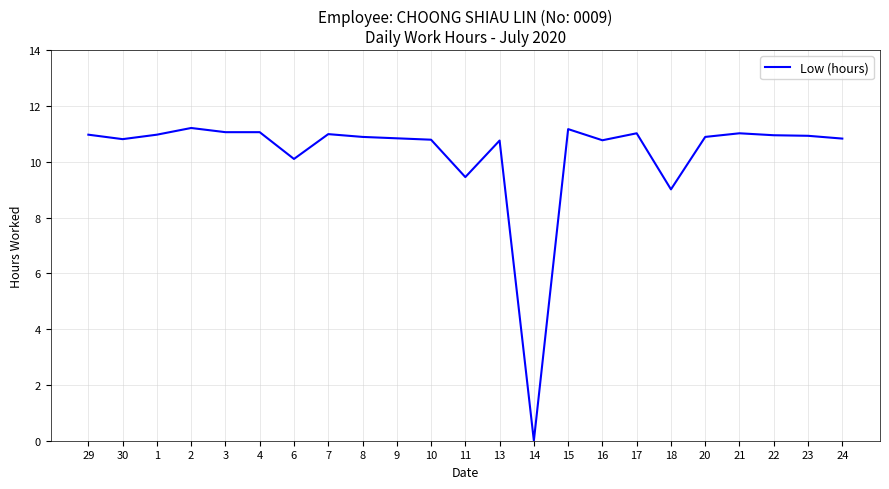

At which category does the data reach its first local valley?

30